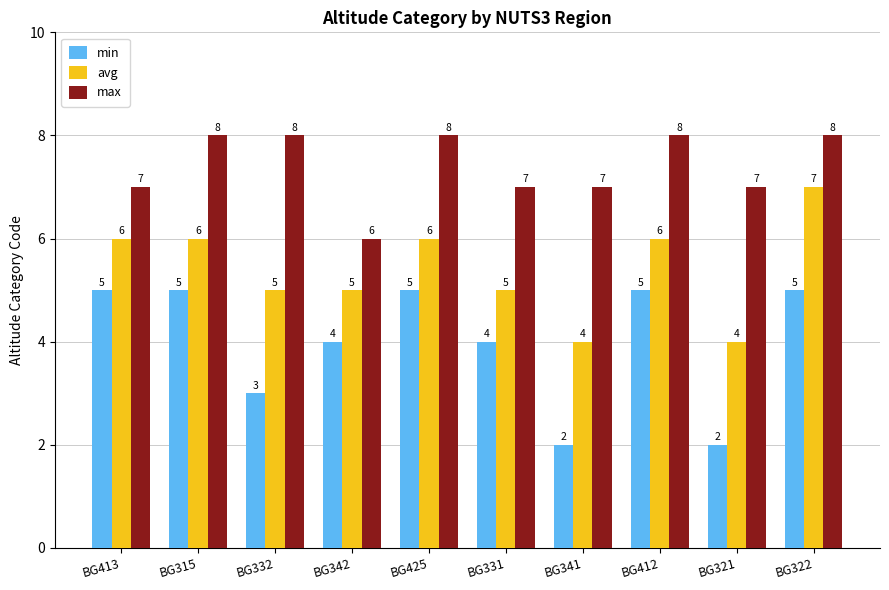

What is the difference between the max values at BG322 and BG342?

2